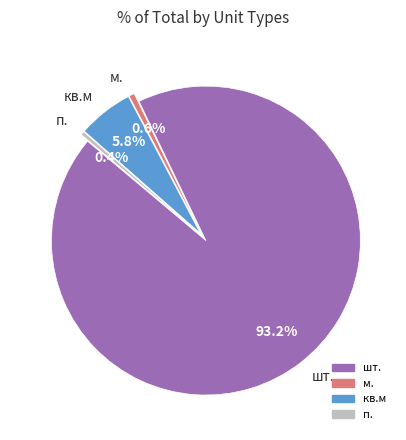

What is the largest slice in the pie chart?

шт.